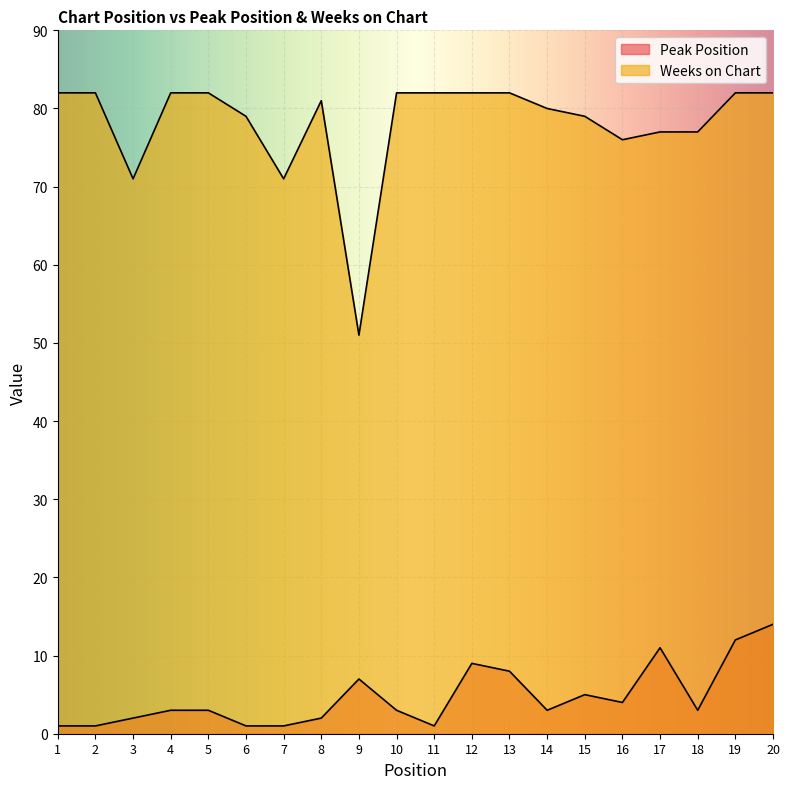

How many lines are shown in the chart?

2